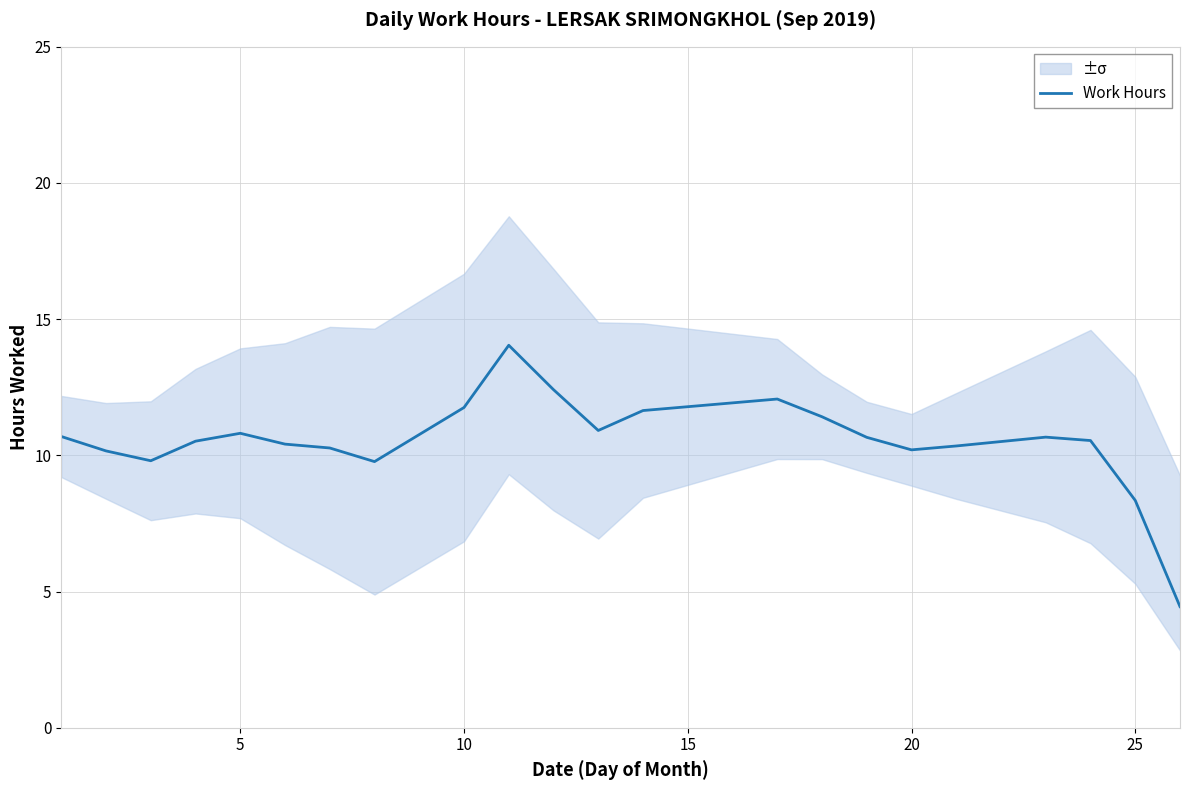

What is the highest value of the Work Hours series?

14.0